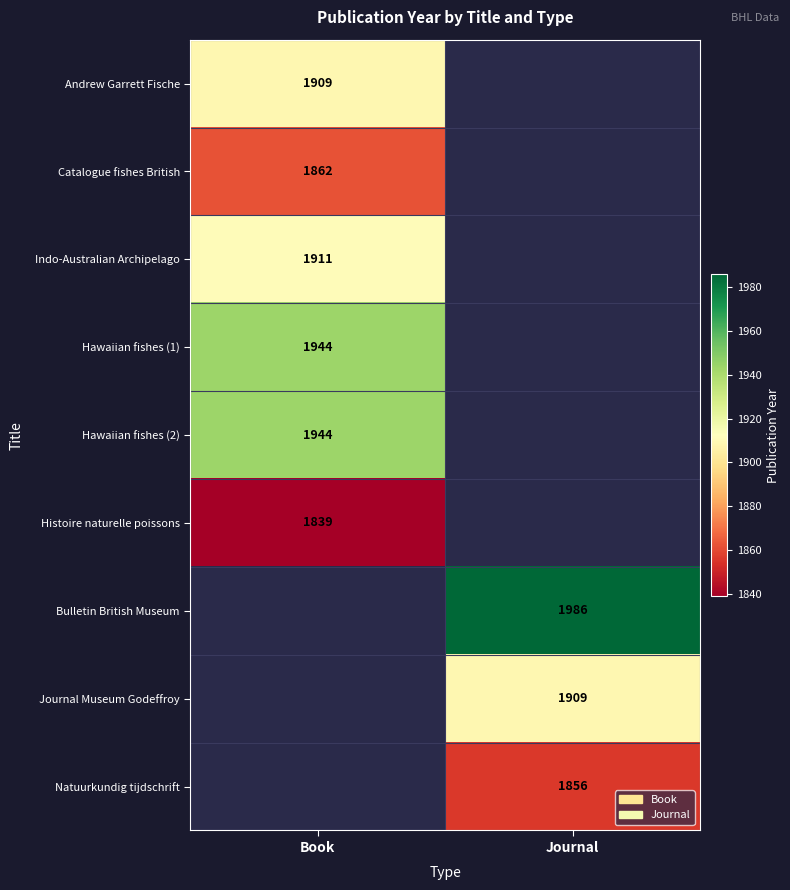

Is it true that Hawaiian fishes (2) equals 1944 at Book?

True